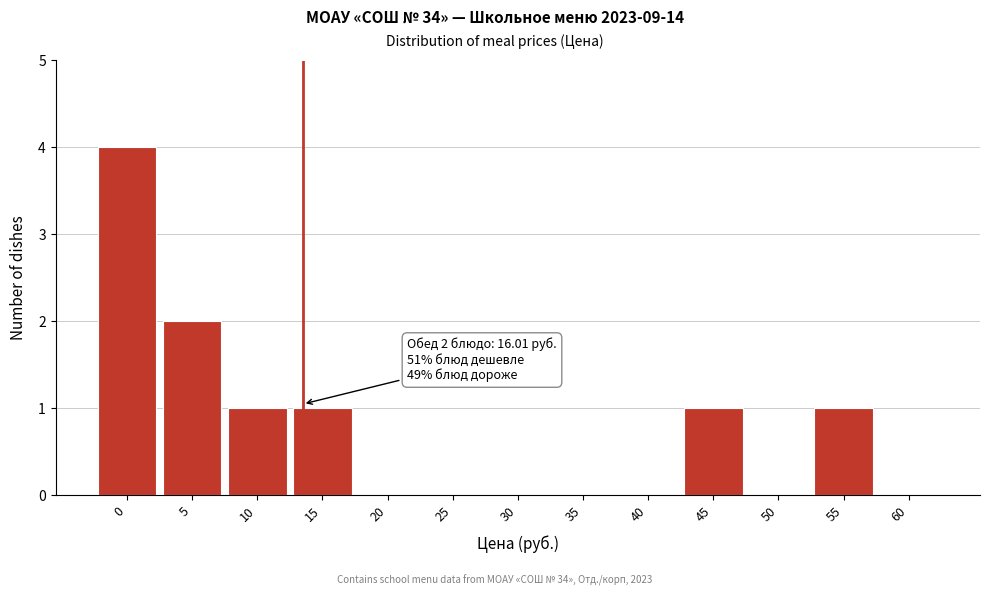

Reading right to left, transcribe all the data shown in this chart.

60=0	55=1	50=0	45=1	40=0	35=0	30=0	25=0	20=0	15=1	10=1	5=2	0=4